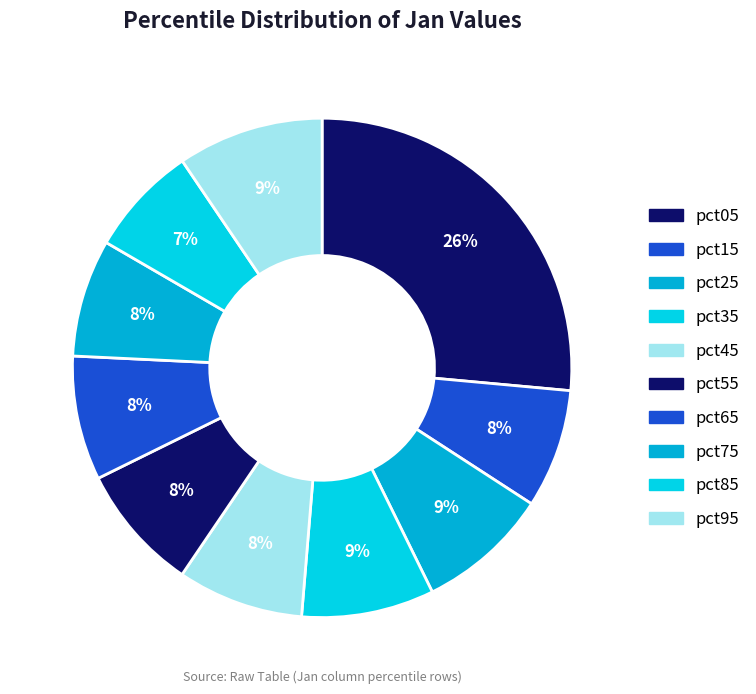

Is it true that pct25 is 21% of the pie?

False